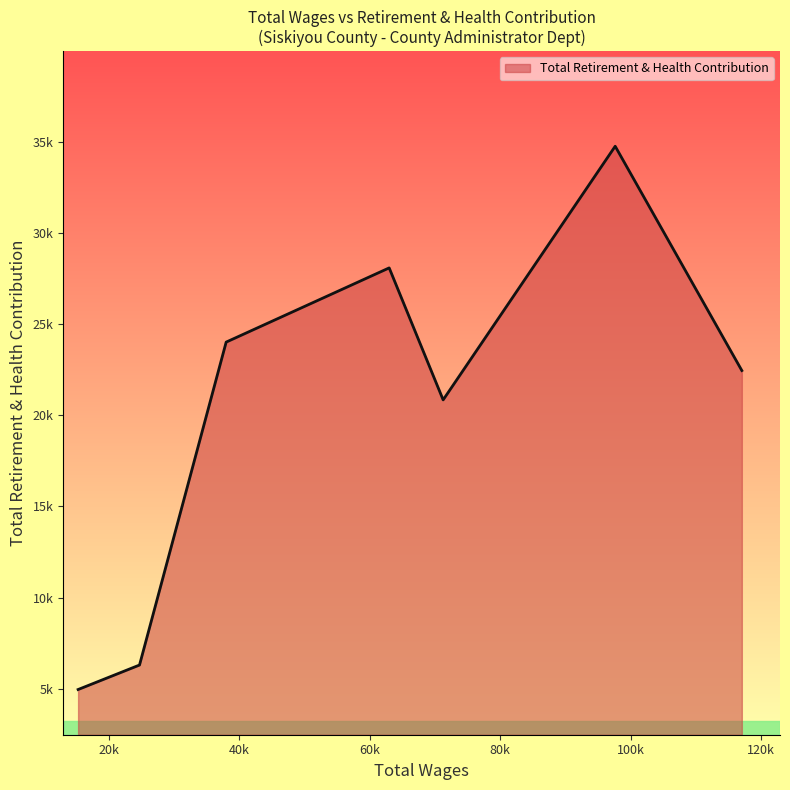

Does the chart display data point markers on the line(s)?

No